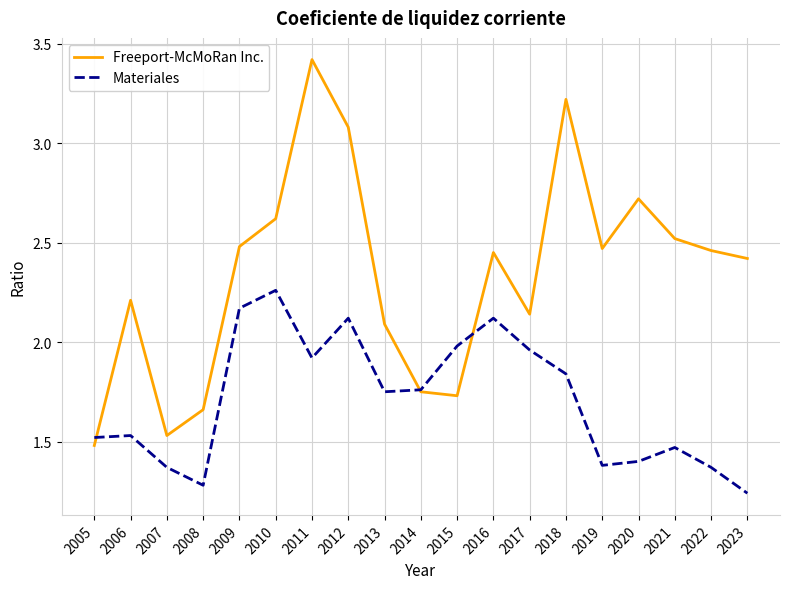

Where is Freeport-McMoRan Inc. nearest to the value 2?

2013